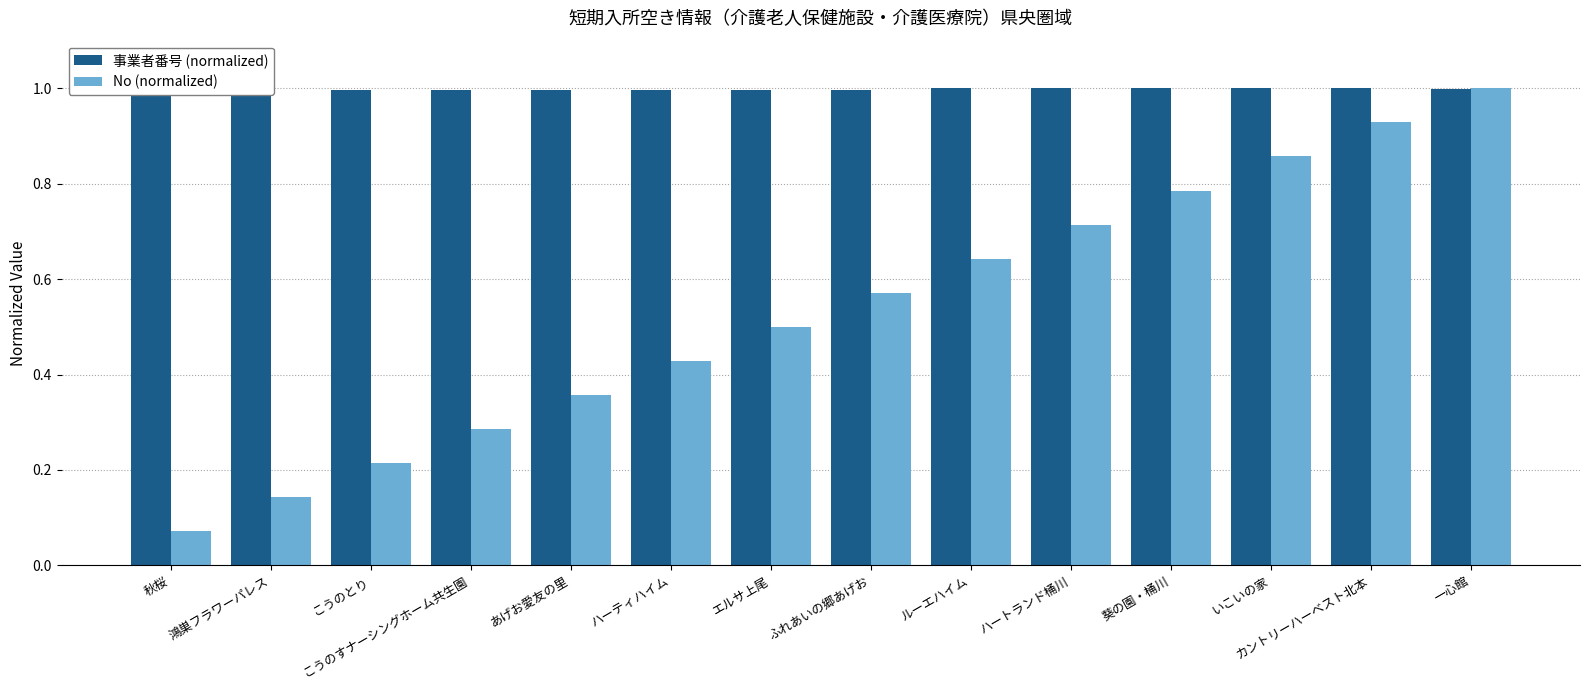

What is the approximate value of 事業者番号 (normalized) at 秋桜?

1.0